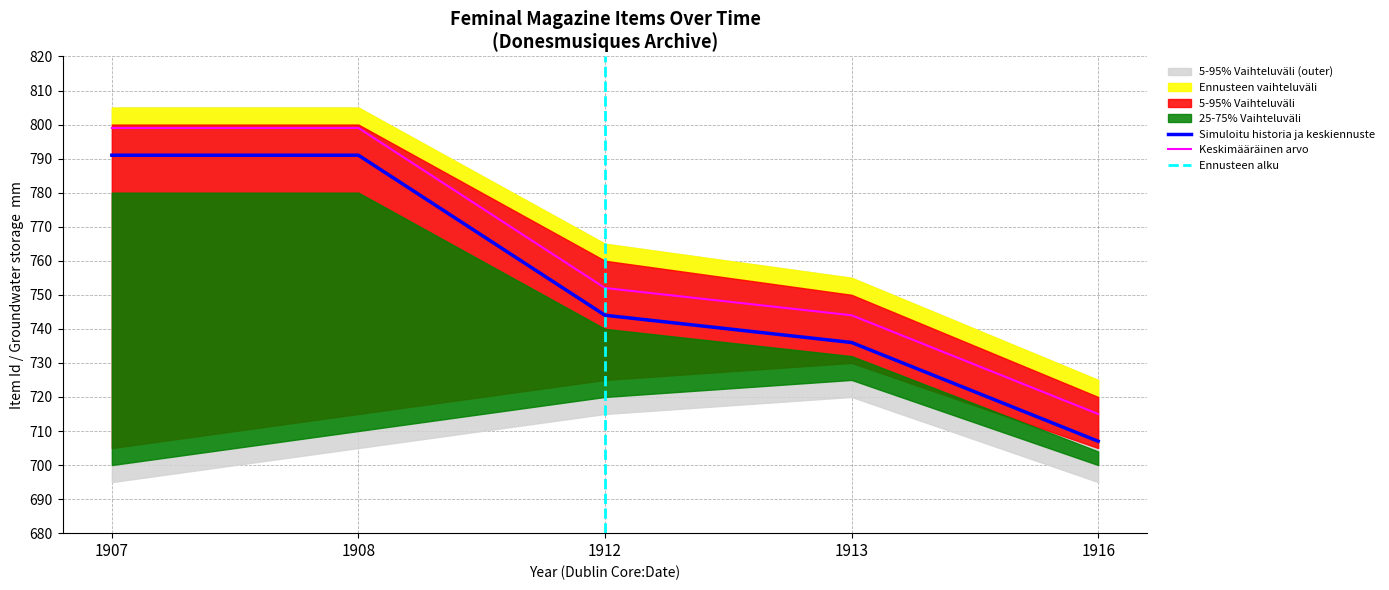

At which category does the chart reach its peak across all series?

1907